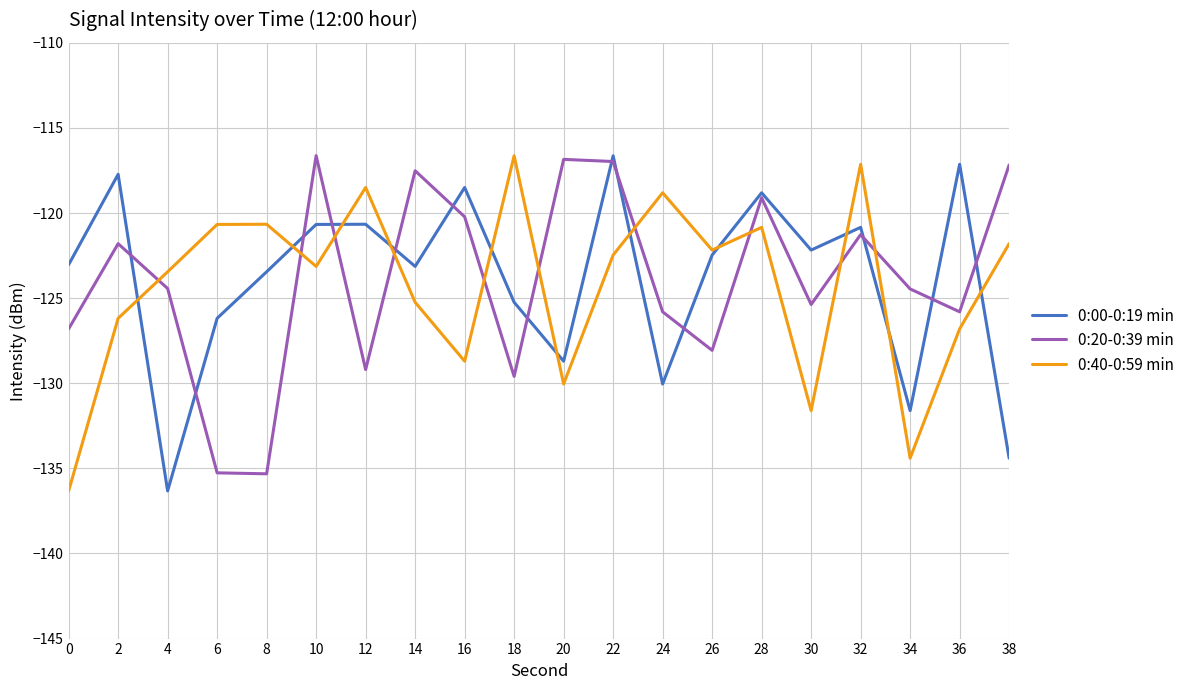

How many values in the 0:20-0:39 min series are below -124?

11